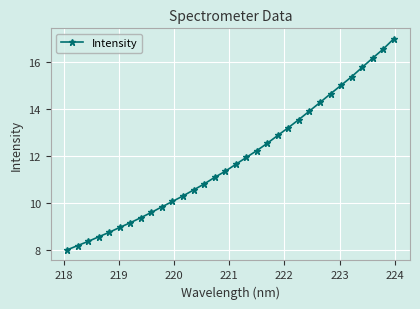

Reading left to right, list all the values displayed in this chart.

8.0	8.2	8.4	8.6	8.7	9.0	9.2	9.4	9.6	9.8	10.1	10.3	10.6	10.8	11.1	11.4	11.6	11.9	12.2	12.5	12.9	13.2	13.6	13.9	14.3	14.7	15.0	15.4	15.8	16.2	16.6	17.0